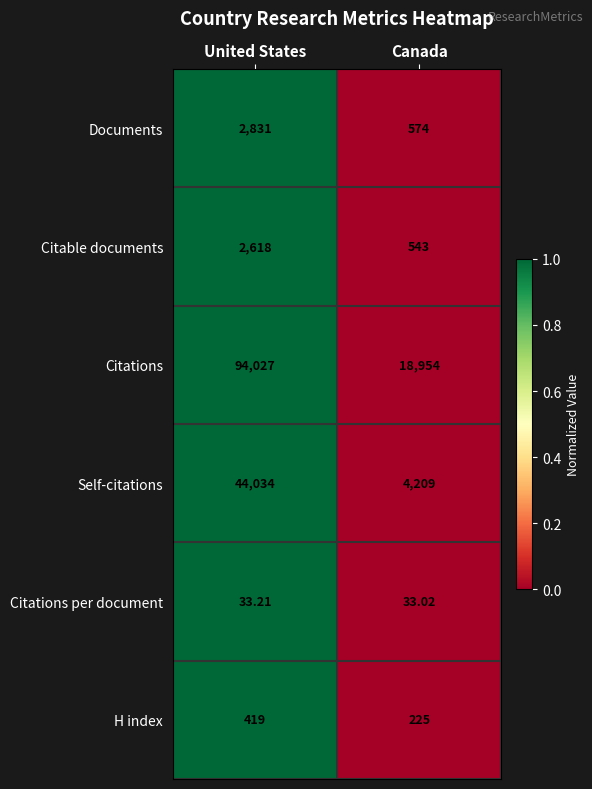

Is the value of H index at United States greater than the value of Self-citations at United States?

No